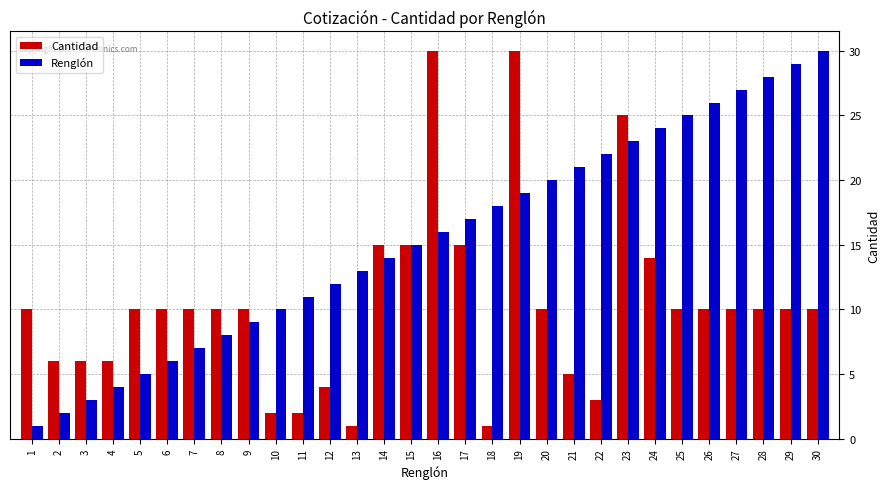

Are the bars horizontal?

No